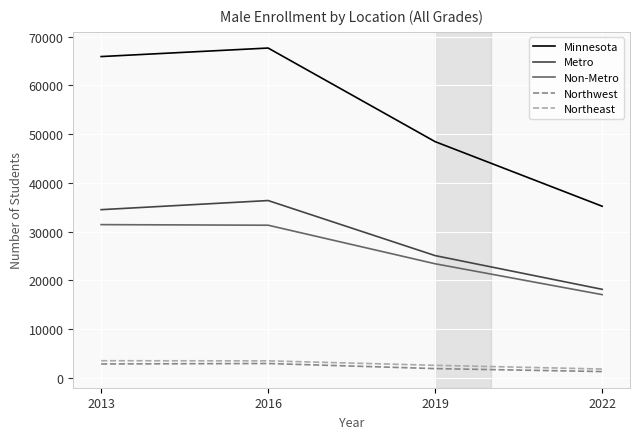

Where is Northeast nearest to the value 2636?

2019